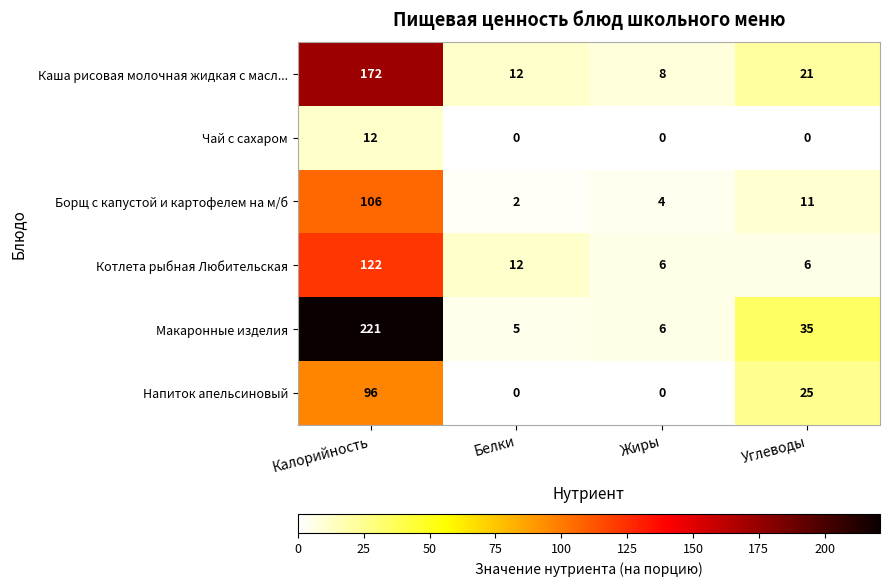

Between Белки and Жиры, which series saw the biggest shift?

Котлета рыбная Любительская